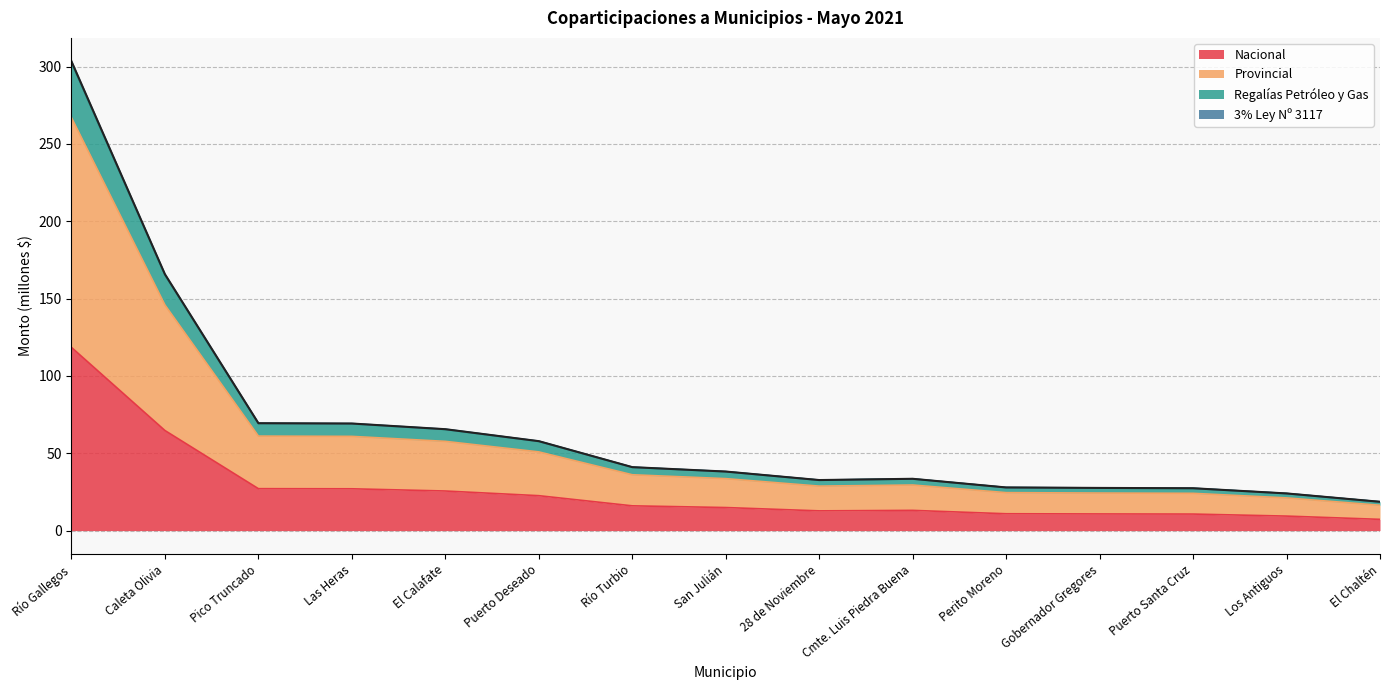

At which category is the sum across all series the highest?

Río Gallegos